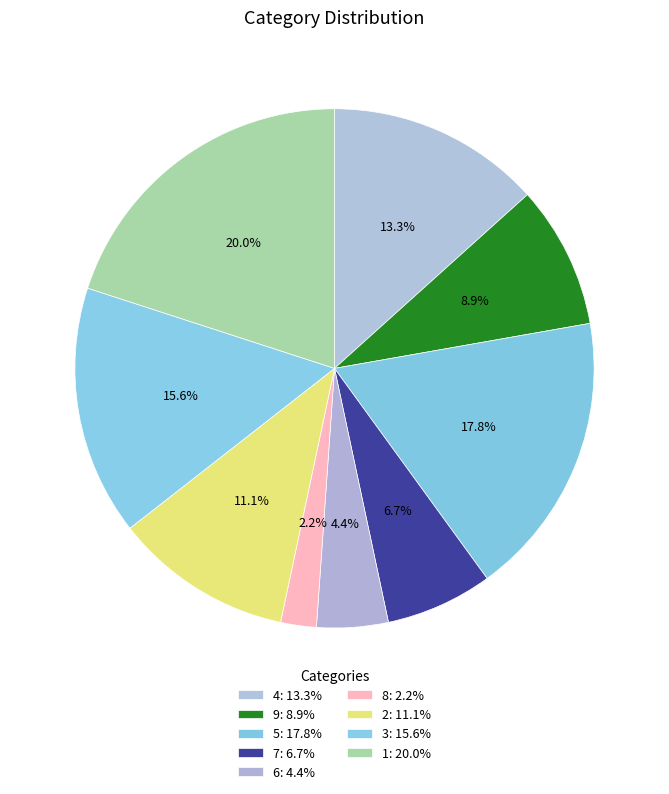

Count the number of slices in the pie.

9